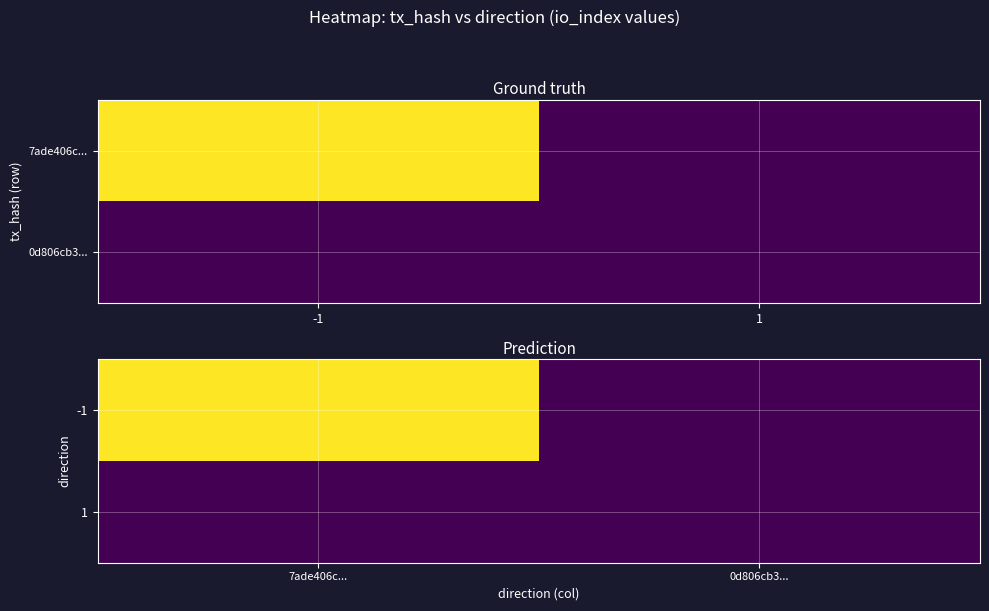

Rank the series at 7ade406c... from lowest to highest value.

1, -1